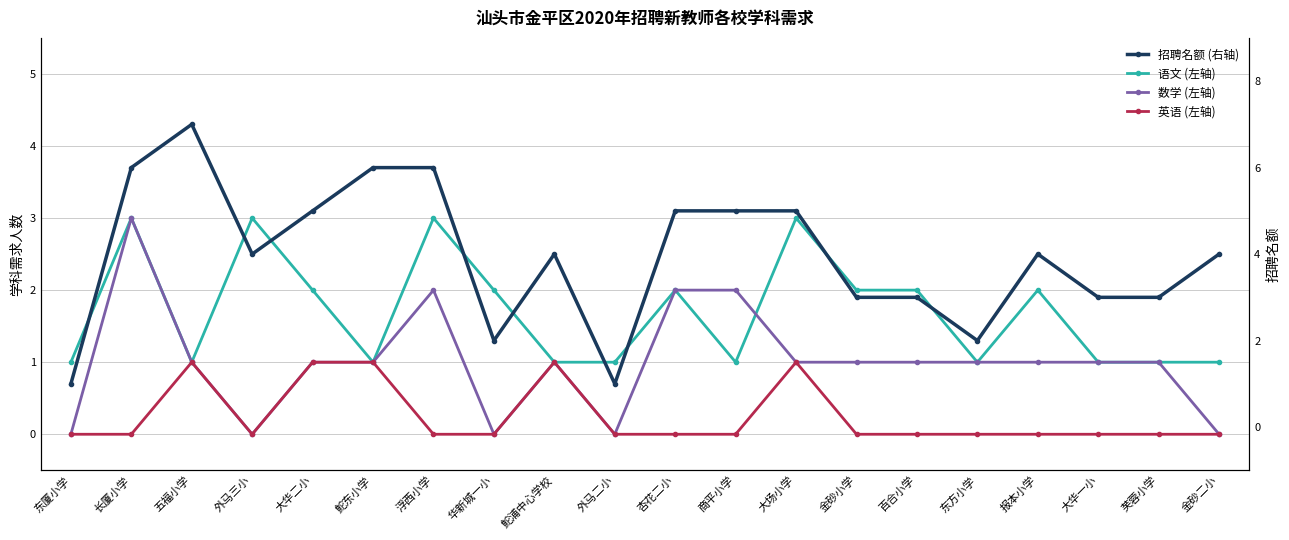

Reading left to right, transcribe all the data shown in this chart.

语文 (左轴): 东厦小学=1	长厦小学=3	五福小学=1	外马三小=3	大华二小=2	鮀东小学=1	浮西小学=3	华新城一小=2	鮀浦中心学校=1	外马二小=1	杏花二小=2	商平小学=1	大场小学=3	金砂小学=2	百合小学=2	东方小学=1	报本小学=2	大华一小=1	芙蓉小学=1	金砂二小=1
数学 (左轴): 东厦小学=0	长厦小学=3	五福小学=1	外马三小=0	大华二小=1	鮀东小学=1	浮西小学=2	华新城一小=0	鮀浦中心学校=1	外马二小=0	杏花二小=2	商平小学=2	大场小学=1	金砂小学=1	百合小学=1	东方小学=1	报本小学=1	大华一小=1	芙蓉小学=1	金砂二小=0
英语 (左轴): 东厦小学=0	长厦小学=0	五福小学=1	外马三小=0	大华二小=1	鮀东小学=1	浮西小学=0	华新城一小=0	鮀浦中心学校=1	外马二小=0	杏花二小=0	商平小学=0	大场小学=1	金砂小学=0	百合小学=0	东方小学=0	报本小学=0	大华一小=0	芙蓉小学=0	金砂二小=0
招聘名额 (右轴): 东厦小学=1	长厦小学=6	五福小学=7	外马三小=4	大华二小=5	鮀东小学=6	浮西小学=6	华新城一小=2	鮀浦中心学校=4	外马二小=1	杏花二小=5	商平小学=5	大场小学=5	金砂小学=3	百合小学=3	东方小学=2	报本小学=4	大华一小=3	芙蓉小学=3	金砂二小=4